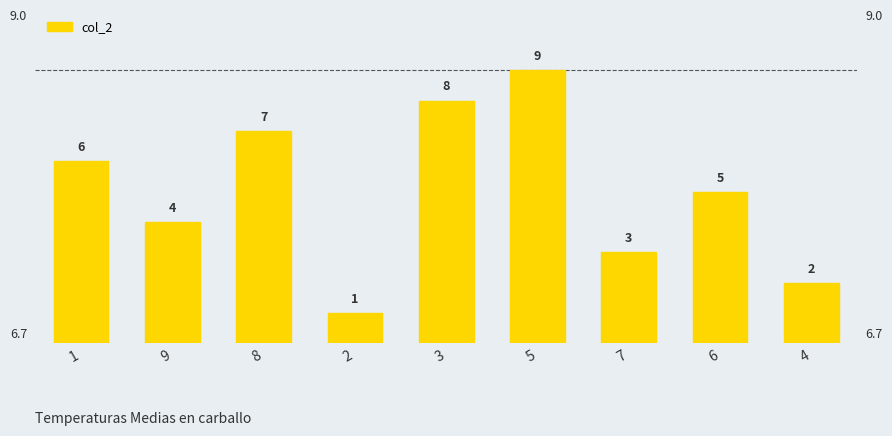

Between 1 and 9, which is larger?

1